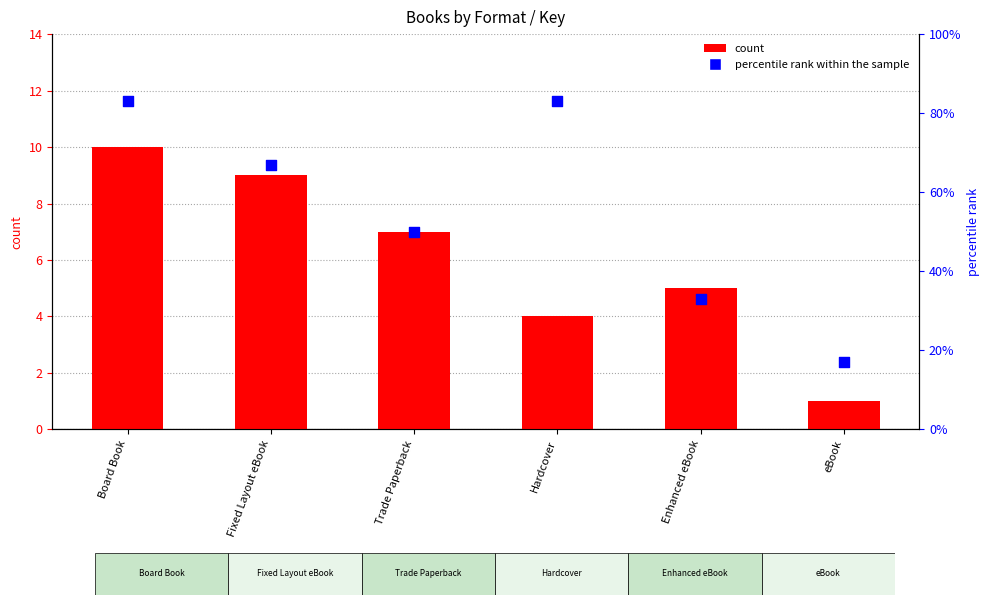

At which category is the sum across all series the highest?

Board Book